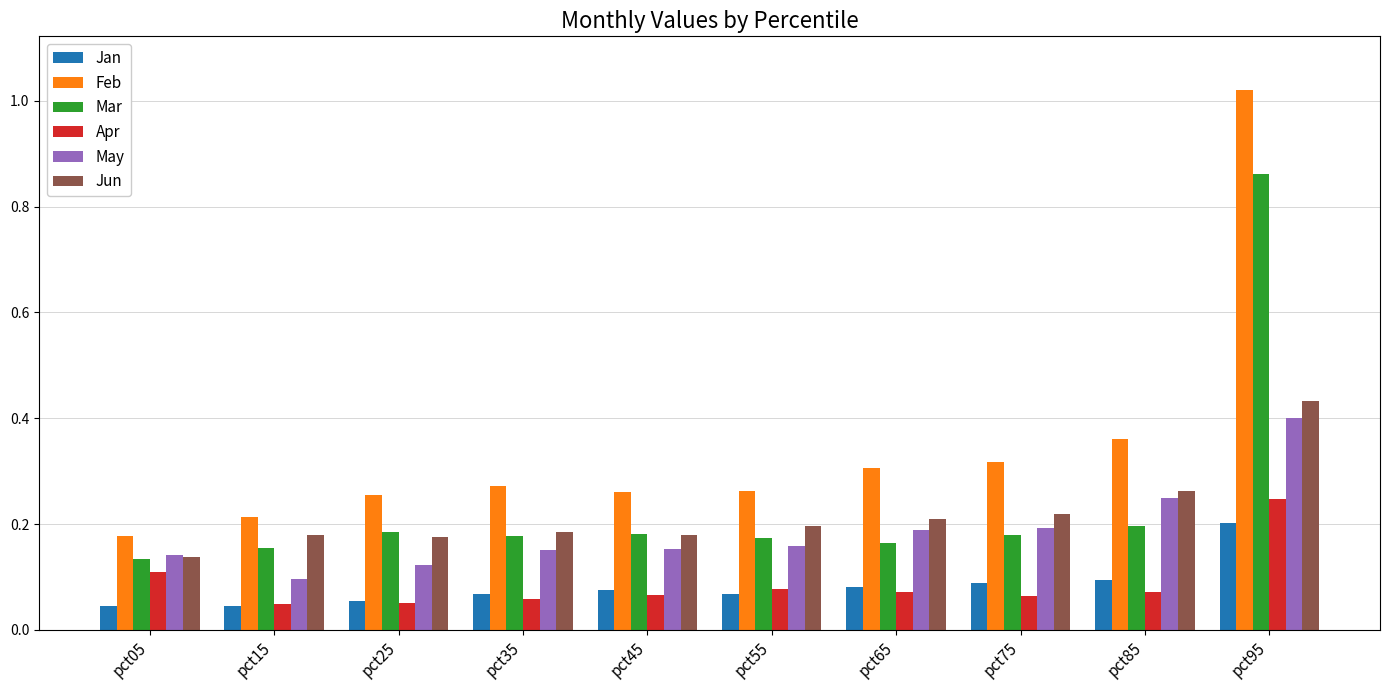

What are all the series names shown in the legend?

Jan, Feb, Mar, Apr, May, Jun